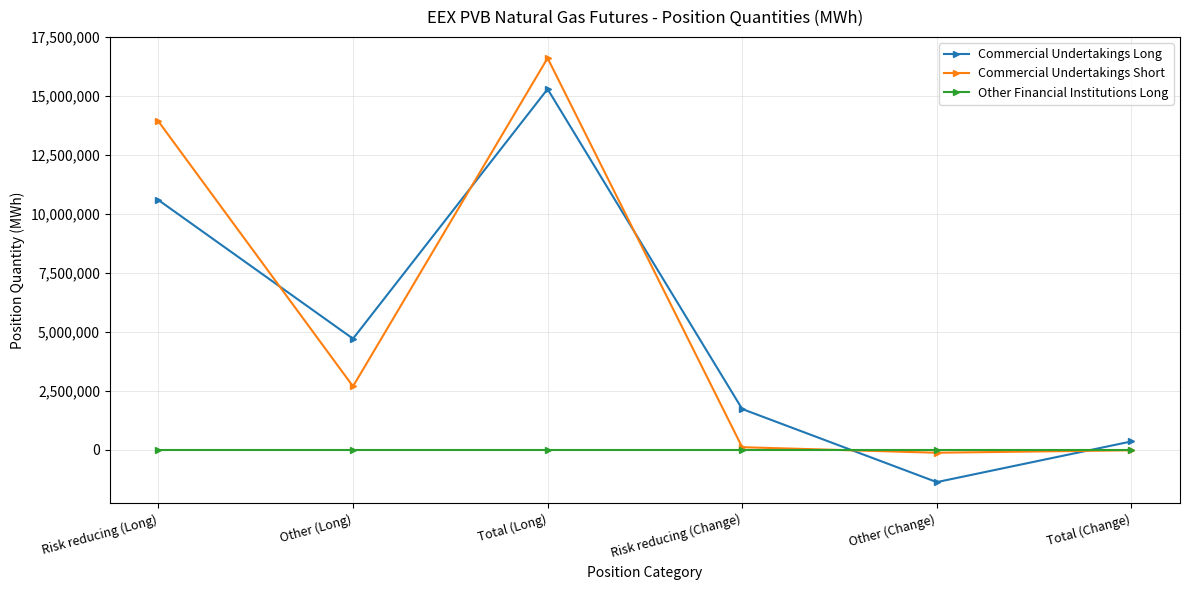

Where do Other Financial Institutions Long and Commercial Undertakings Long first cross each other?

Risk reducing (Change) and Other (Change)